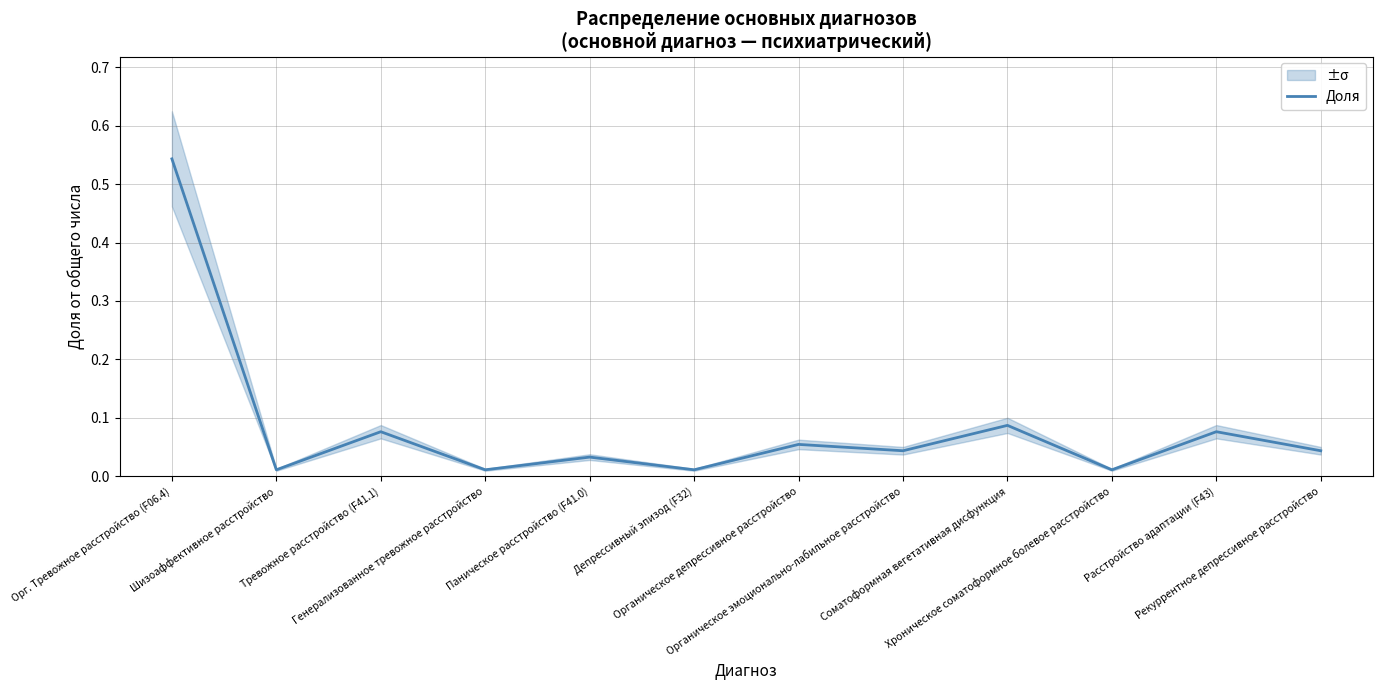

What is the sum of all values?

1.0